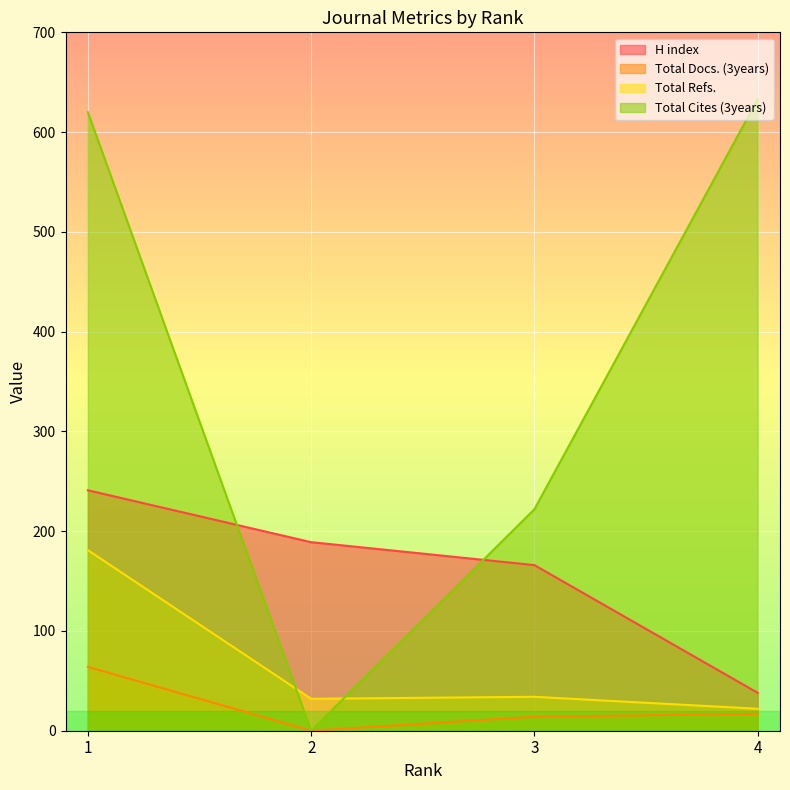

What are all the series names shown in the legend?

H index, Total Docs. (3years), Total Refs., Total Cites (3years)